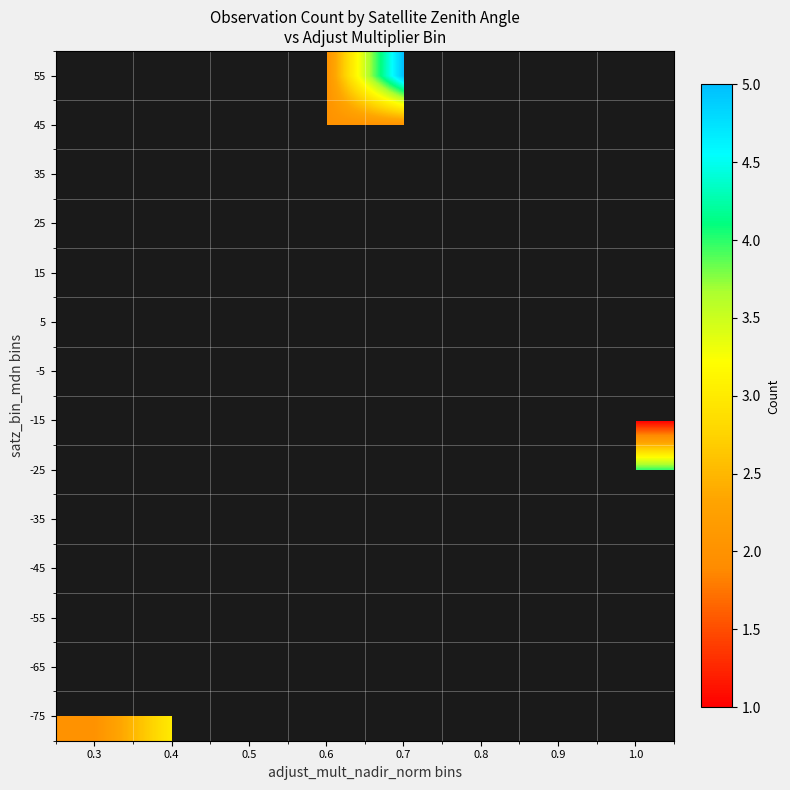

What is the greatest value displayed?

5.0